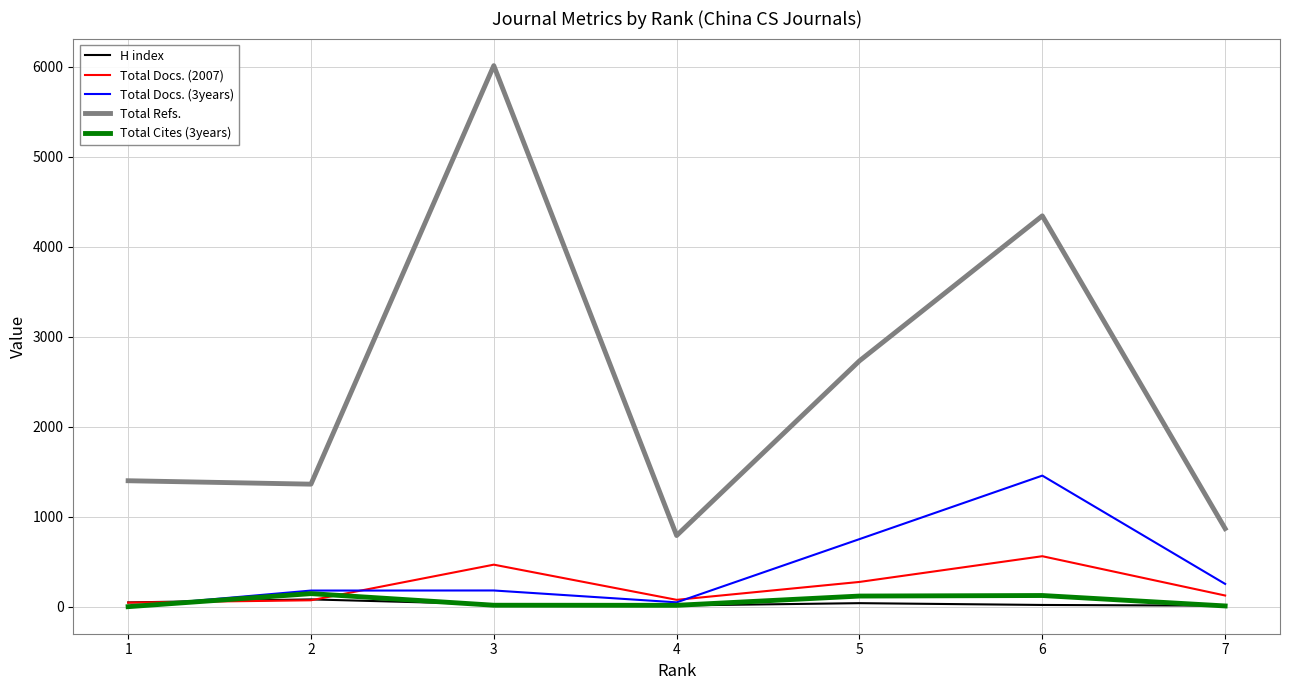

True or false: H index has a value of 39 at 5.

True